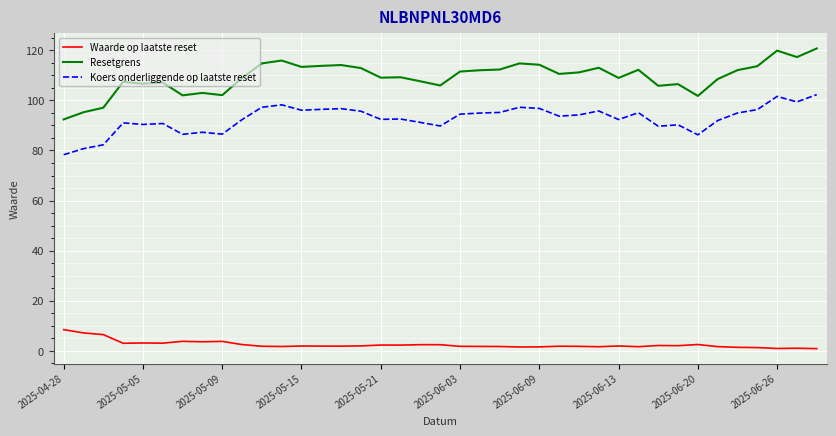

True or false: Resetgrens and Waarde op laatste reset cross at least once.

False